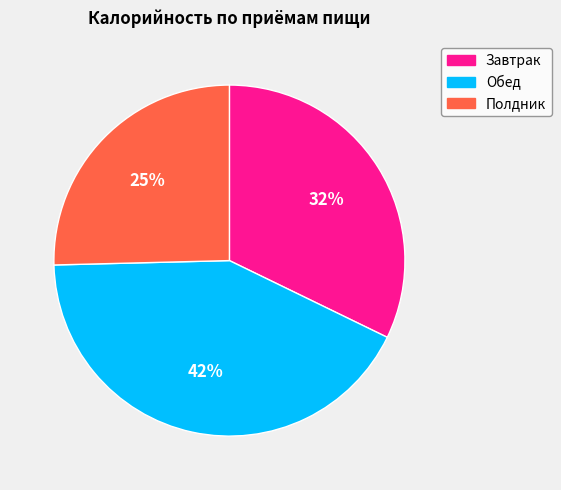

Approximately how many times larger is the value at Обед compared to Завтрак?

1.3